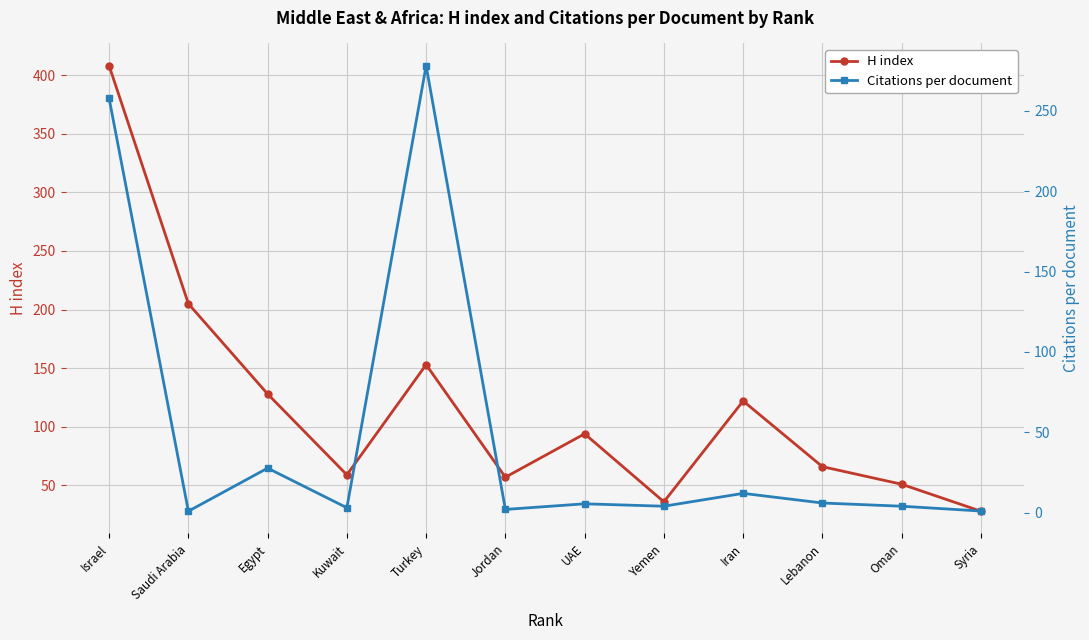

The H index series shows 153.0 at Turkey. True or false?

True